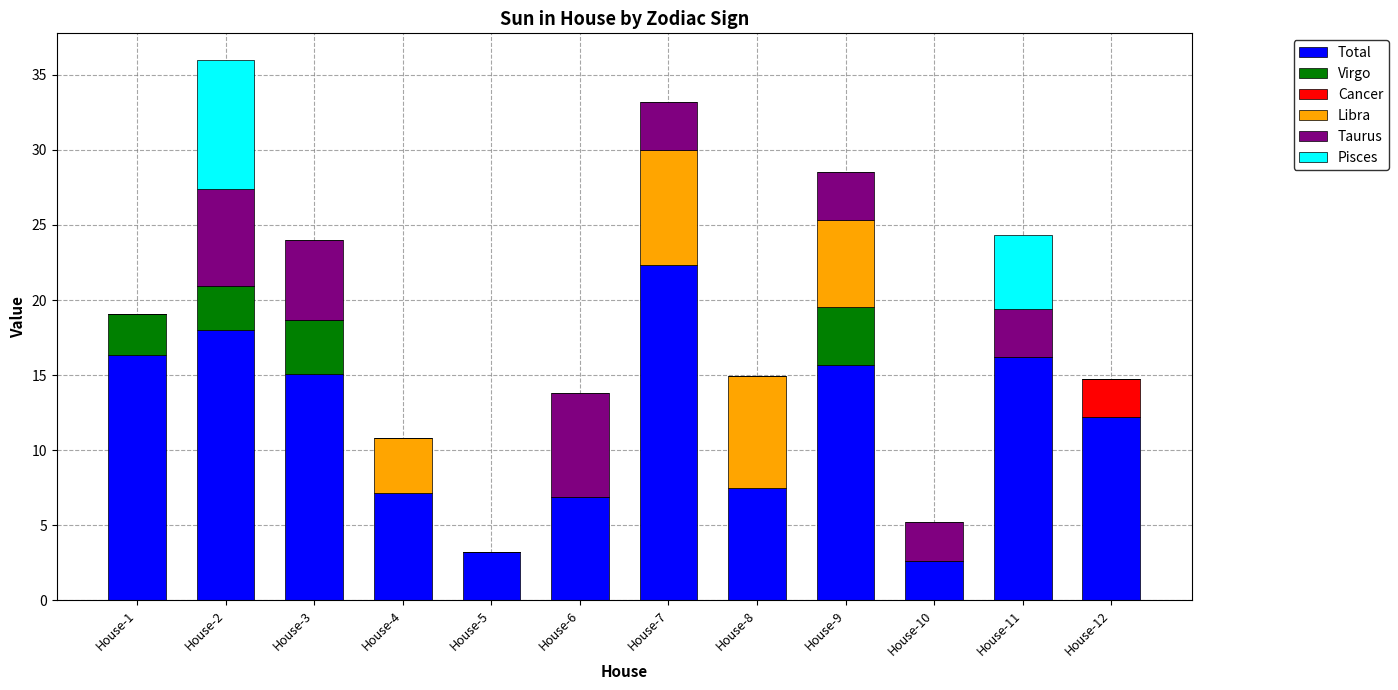

Which category has the highest value in the Total series?

House-7